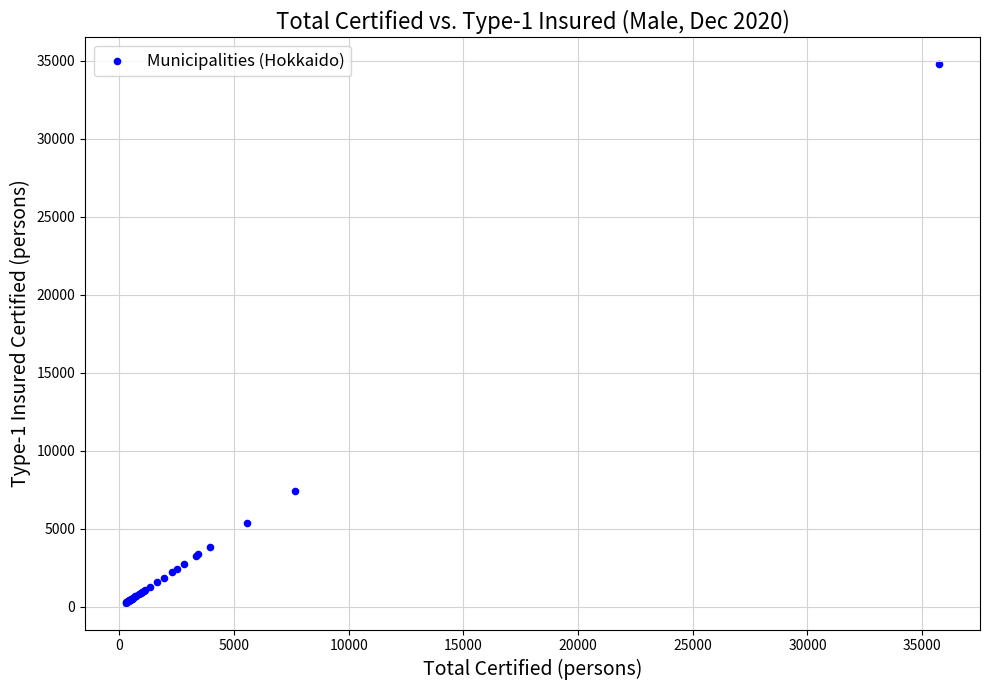

What Y value in the scatter plot is closest to 17517?

7411